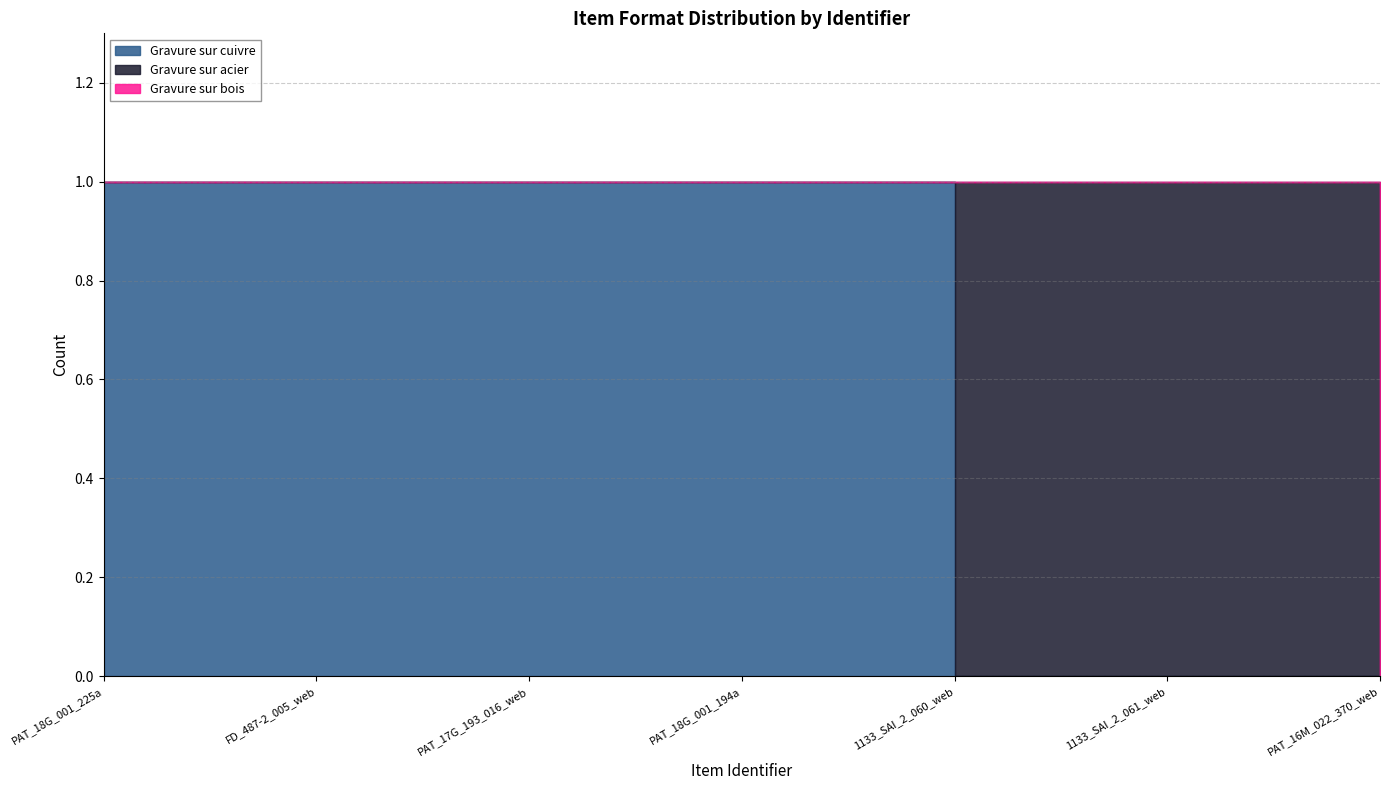

Which series changed the most between FD_487-2_005_web and PAT_18G_001_194a?

Gravure sur cuivre